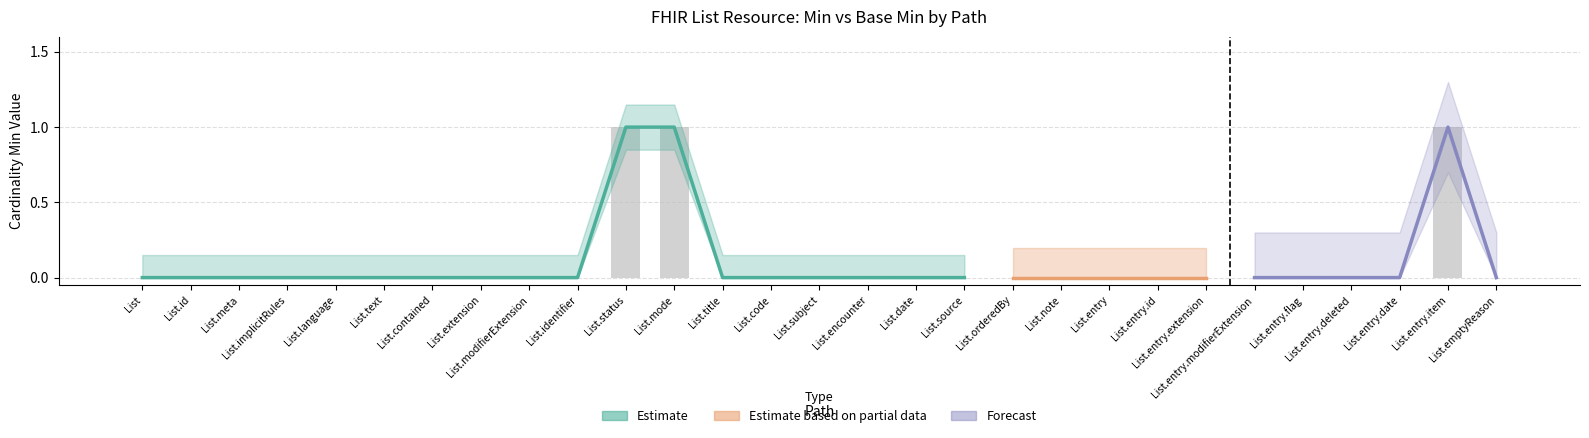

Is it true that the value at List.entry is 1?

False